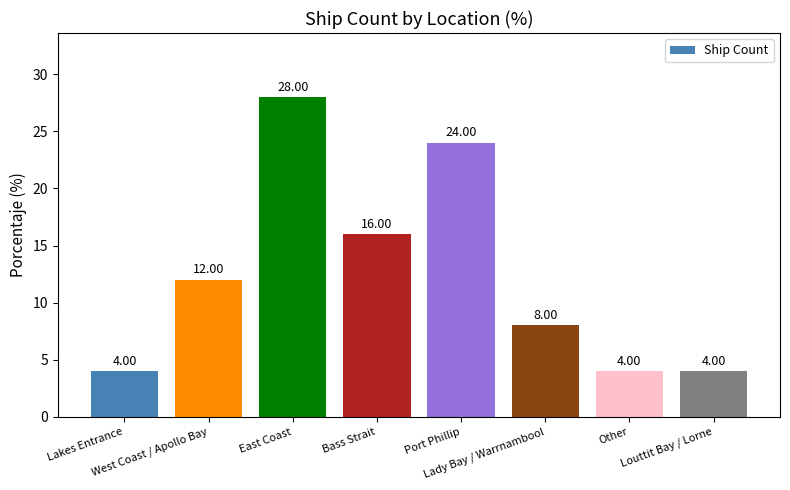

What is the label of the 2nd bar from the right?

Other